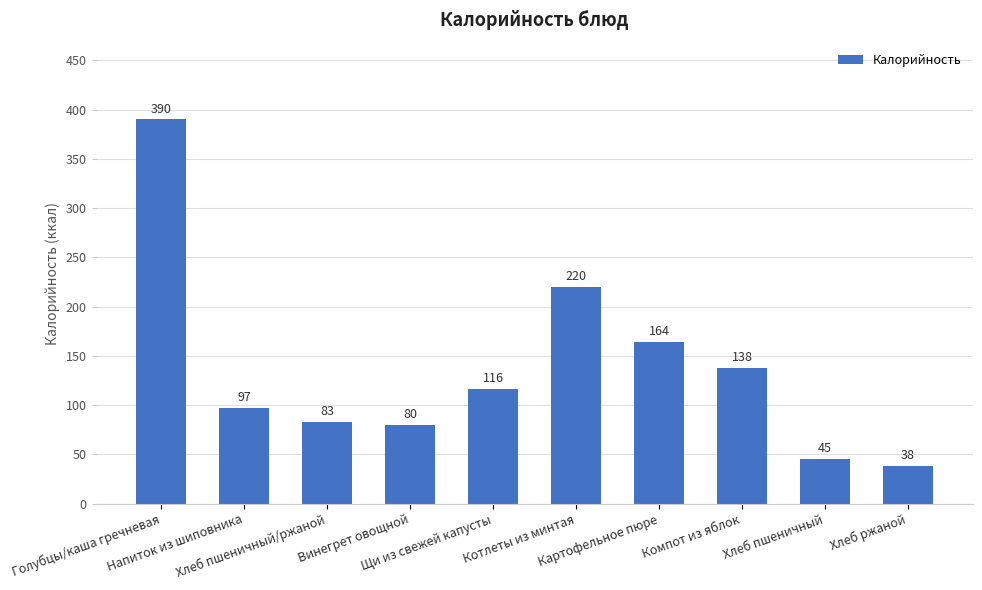

Rank the categories by value from lowest to highest.

Хлеб ржаной, Хлеб пшеничный, Винегрет овощной, Хлеб пшеничный/ржаной, Напиток из шиповника, Щи из свежей капусты, Компот из яблок, Картофельное пюре, Котлеты из минтая, Голубцы/каша гречневая